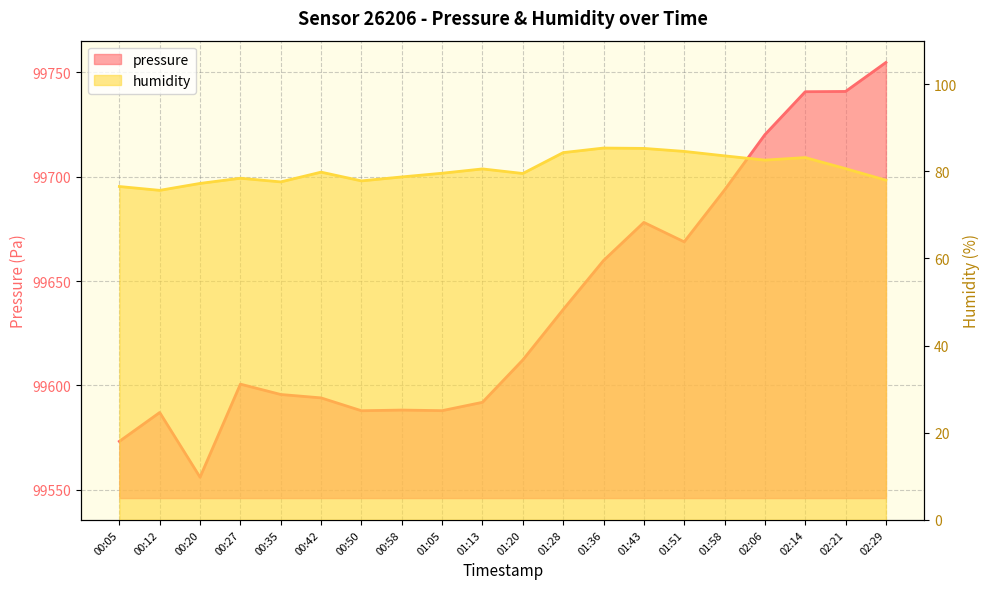

True or false: pressure has a value of 137555.2 at 01:20.

False